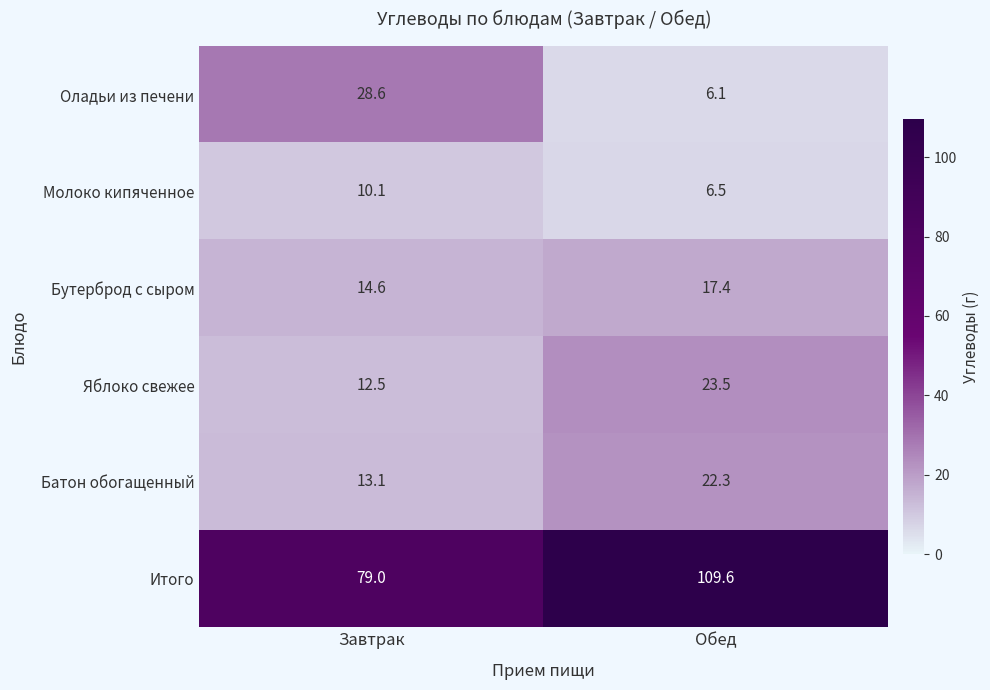

How many data points in Бутерброд с сыром are above 17?

1